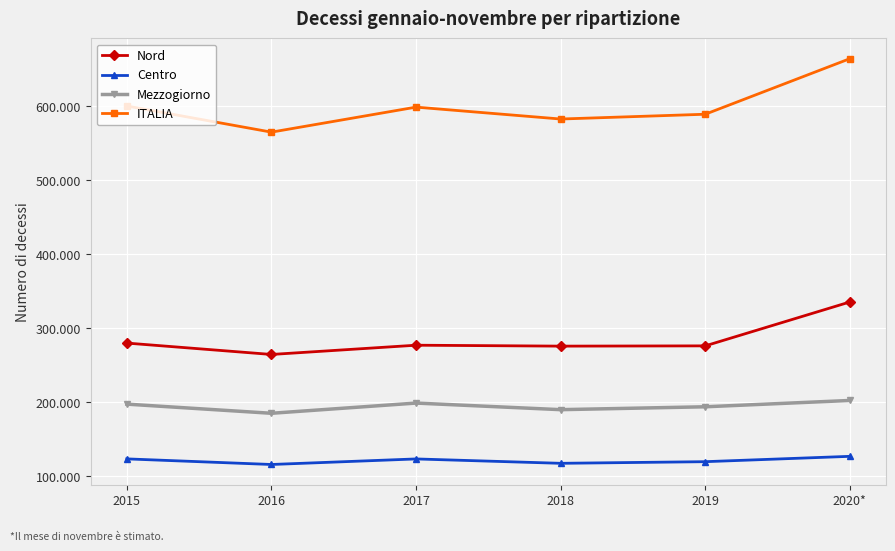

Rank the series by their maximum value, from highest to lowest.

ITALIA, Nord, Mezzogiorno, Centro